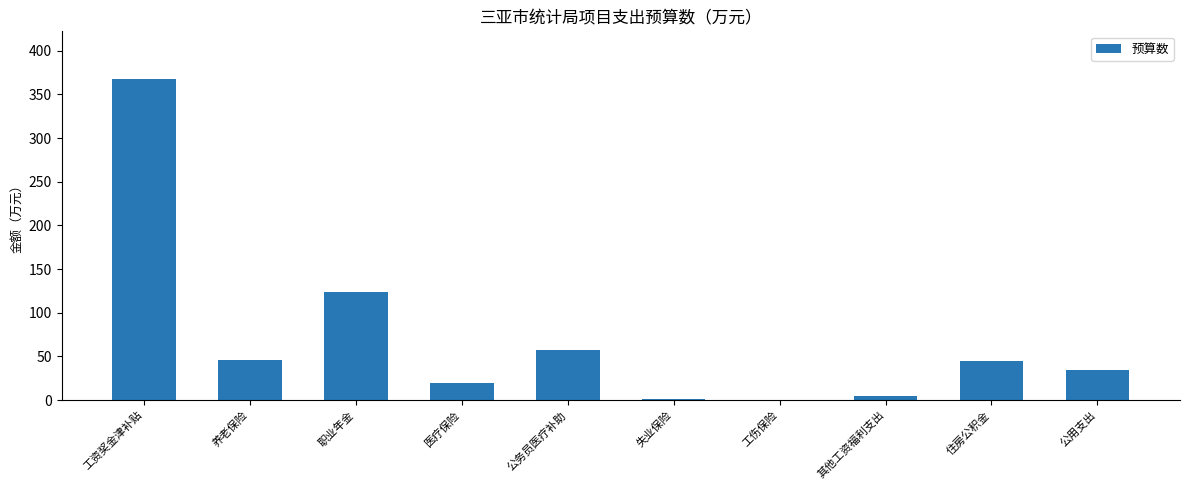

How many series are shown in this chart?

1